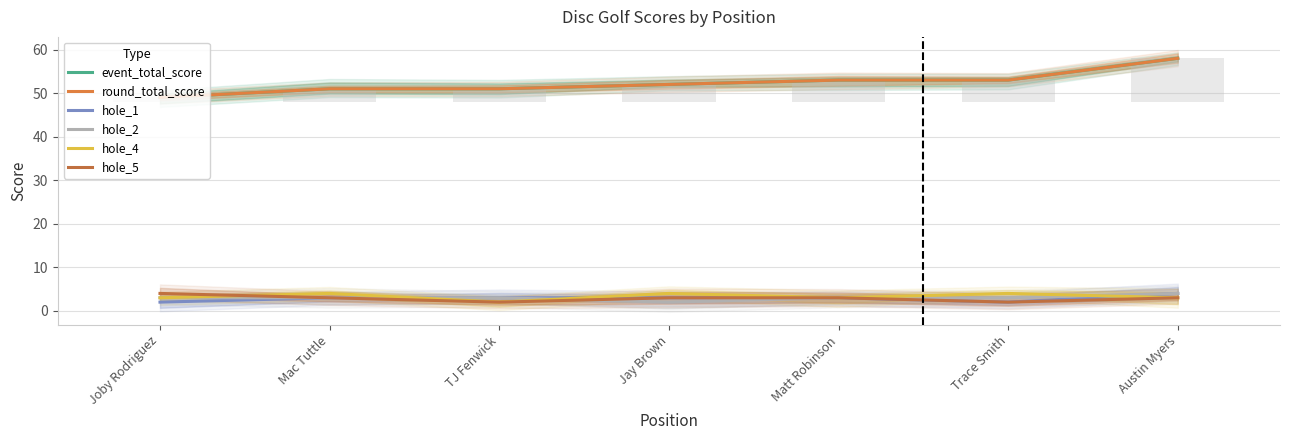

What is the difference between the maximum and minimum values in the event_total_score series?

9